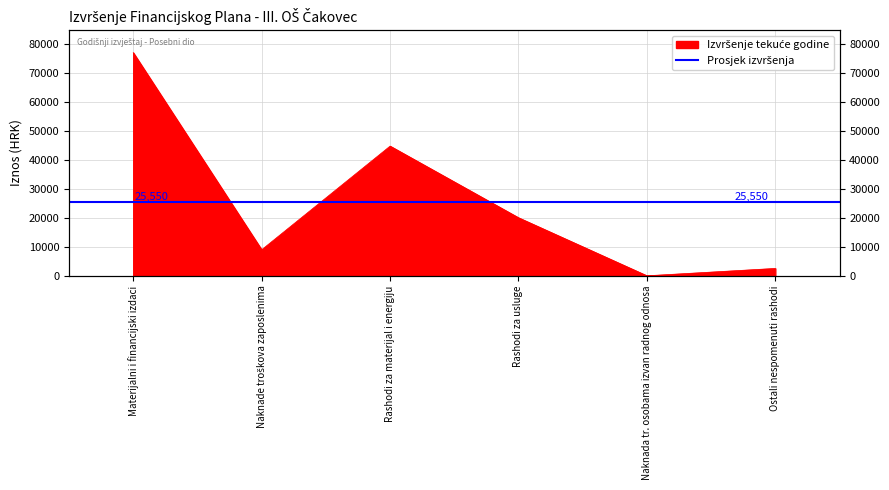

What is the average value?

25550.0